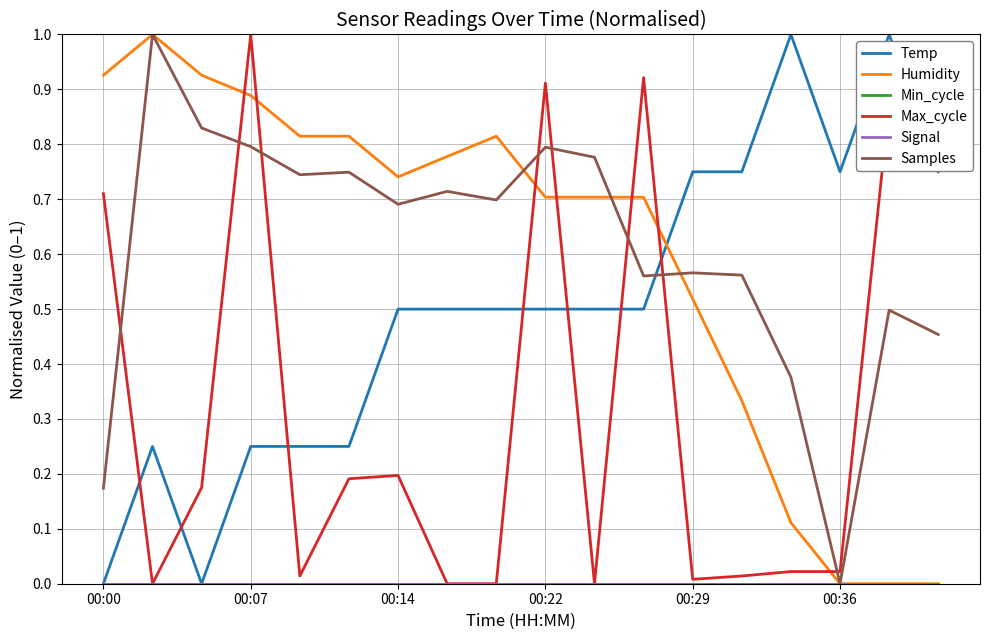

Is this an area chart (filled region under the line)?

No